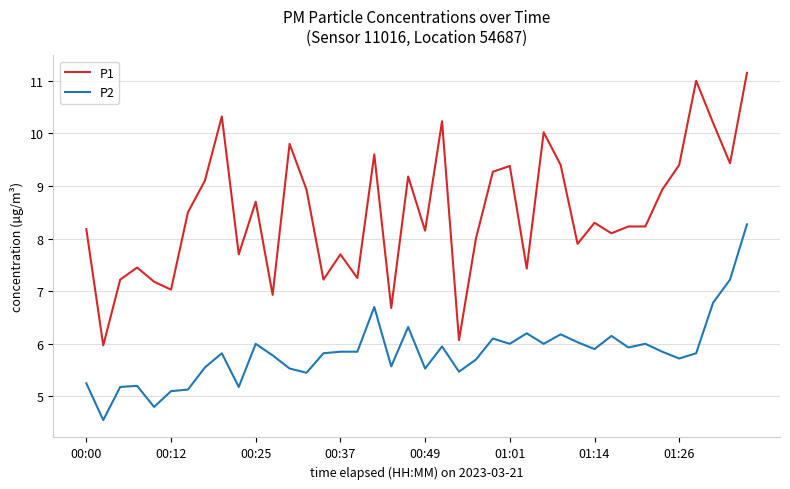

Which series has the largest range (max minus min)?

P1